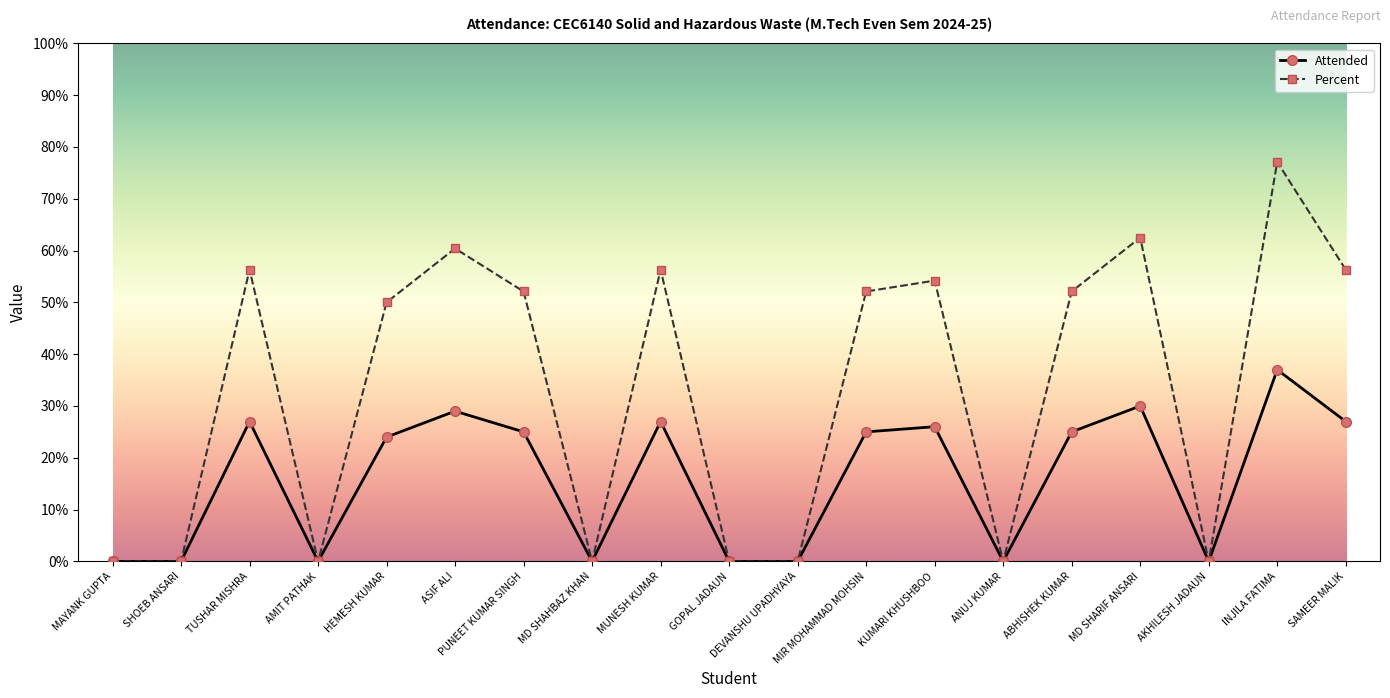

List the series in order of their overall mean, highest first.

Percent, Attended